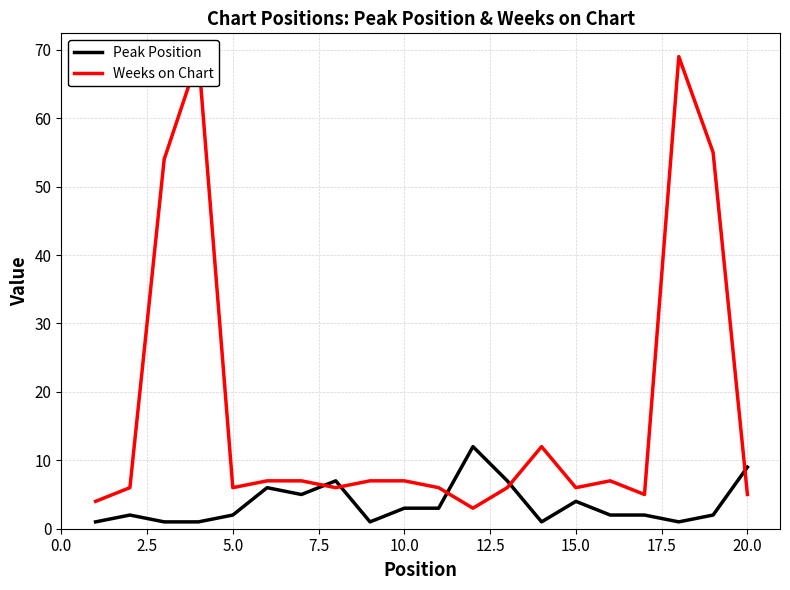

Is it true that Peak Position equals 4 at 15.0?

True